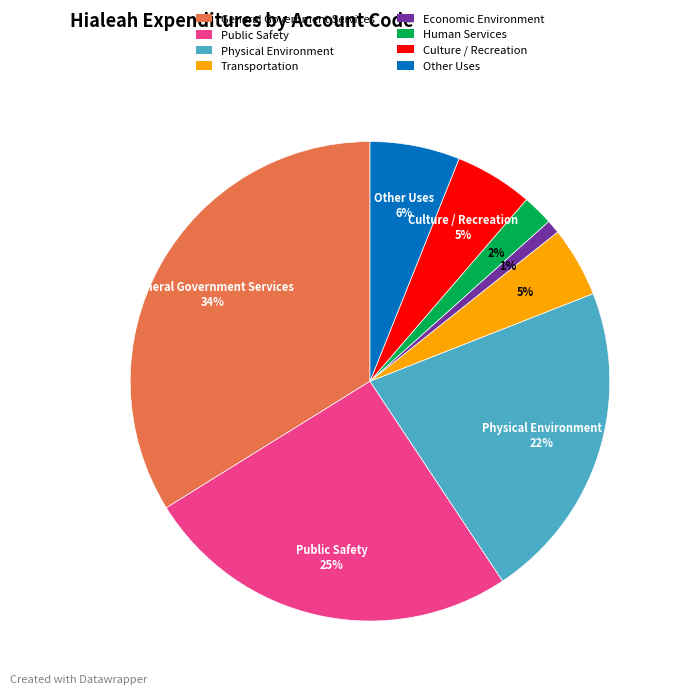

To the nearest percent, what is the average slice percentage?

12%